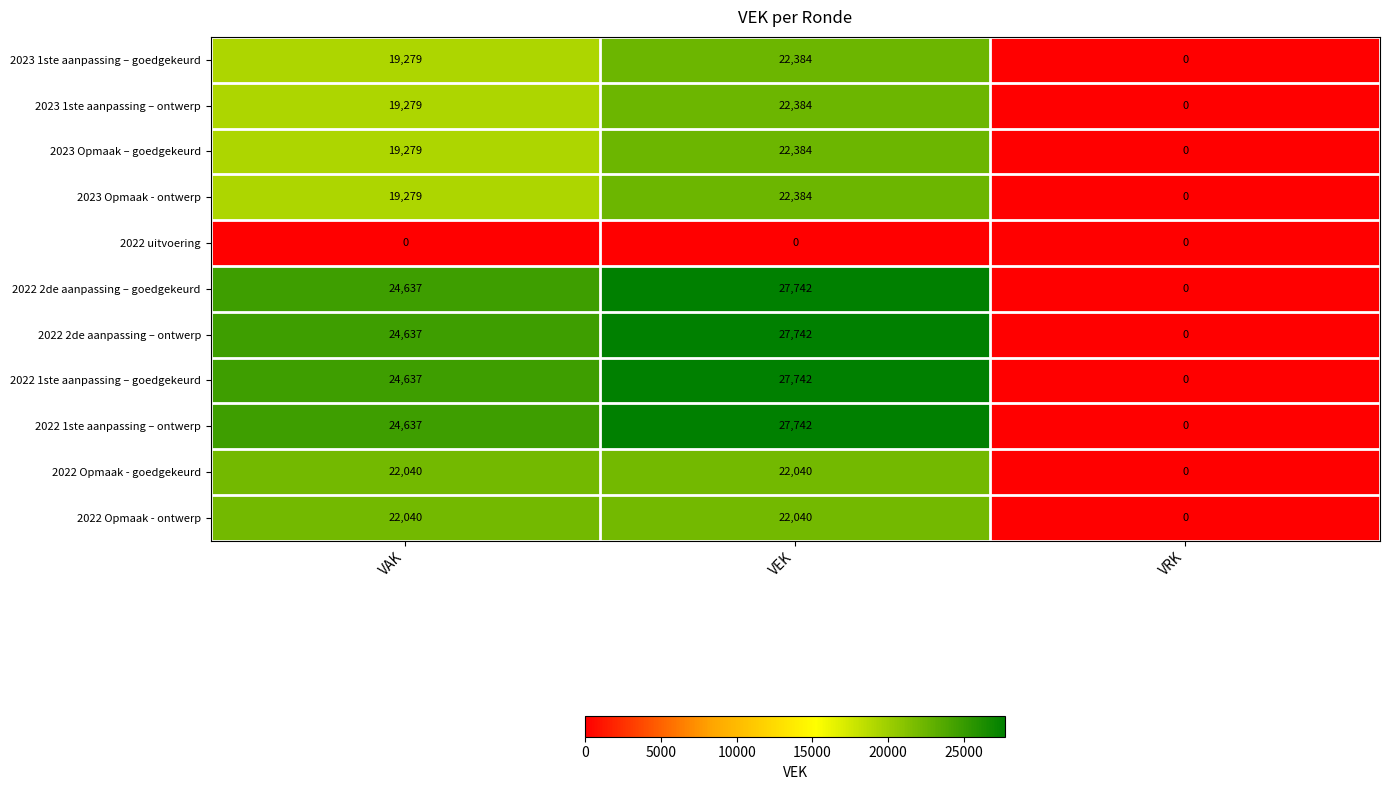

At which category does the chart reach its peak across all series?

VEK